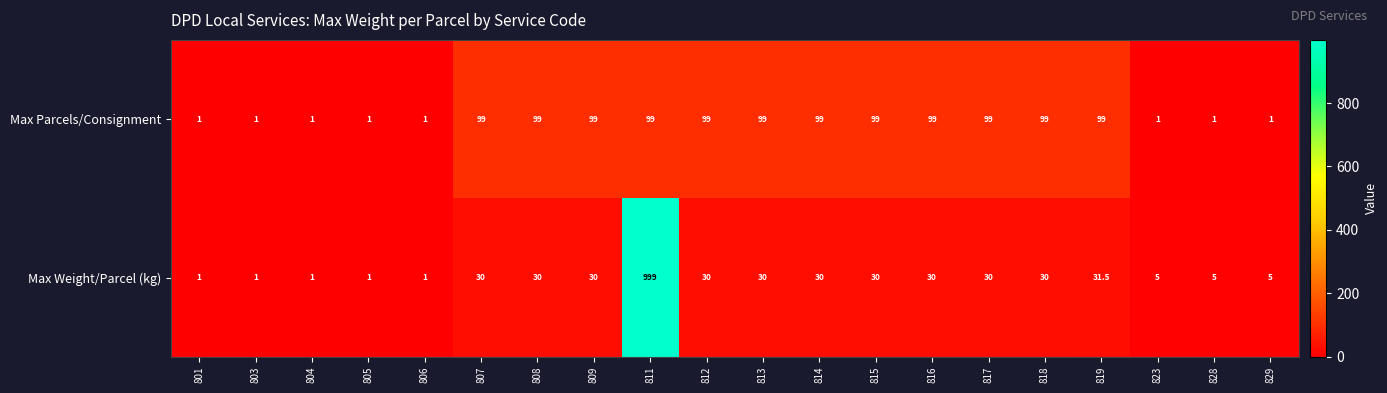

At how many categories does at least one series exceed 929?

1